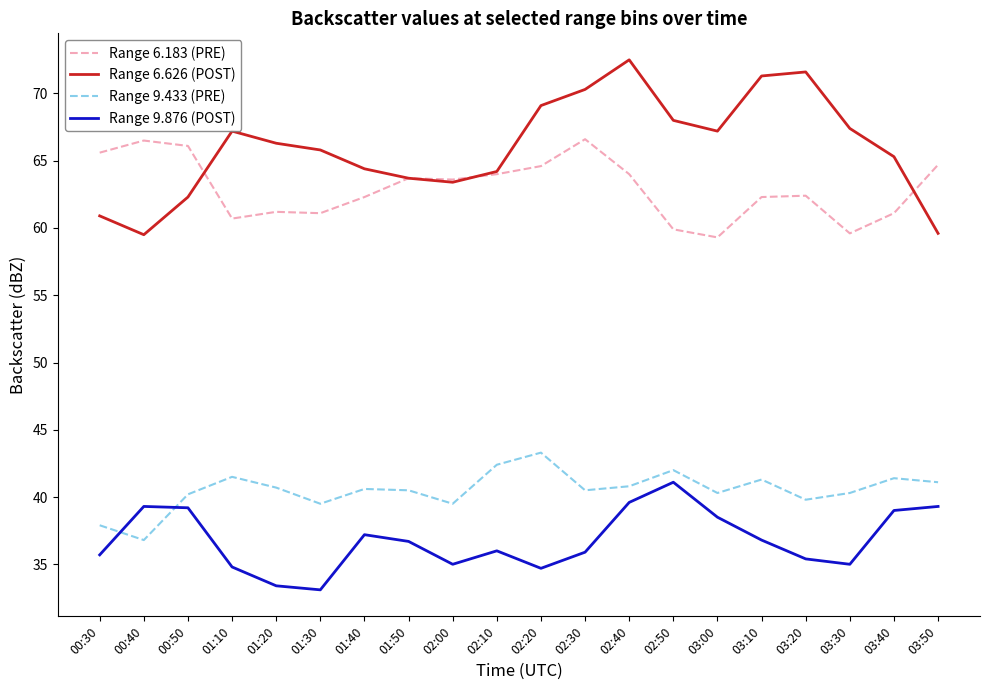

True or false: Range 6.626 (POST) and Range 9.433 (PRE) cross at least once.

False